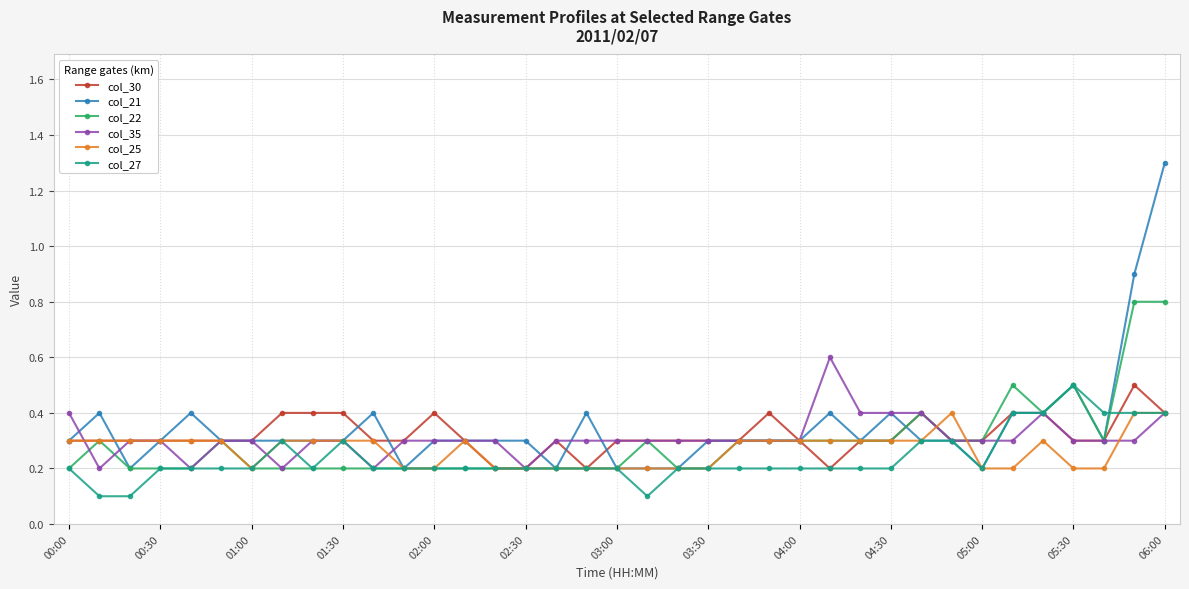

What is the highest value of the col_22 series?

0.8